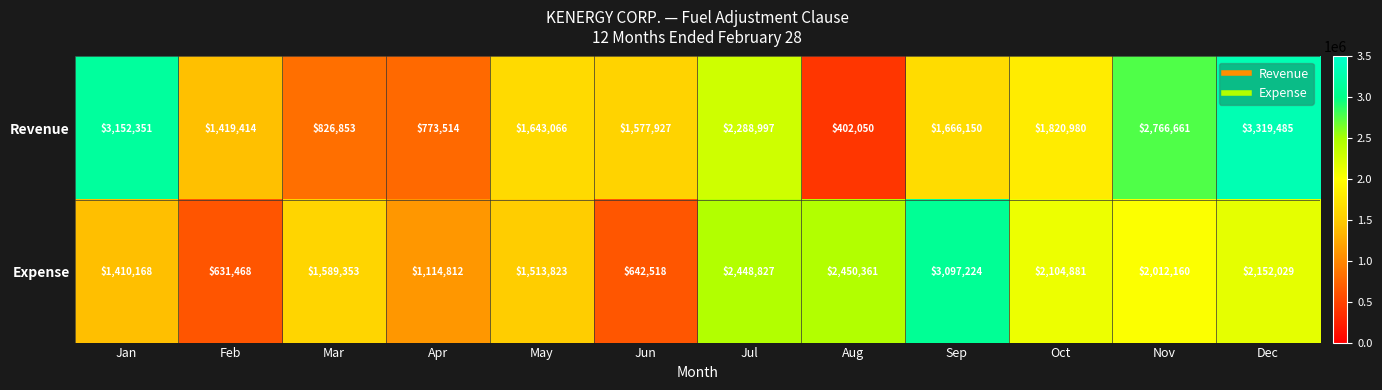

Which category has the highest value across all series?

Dec